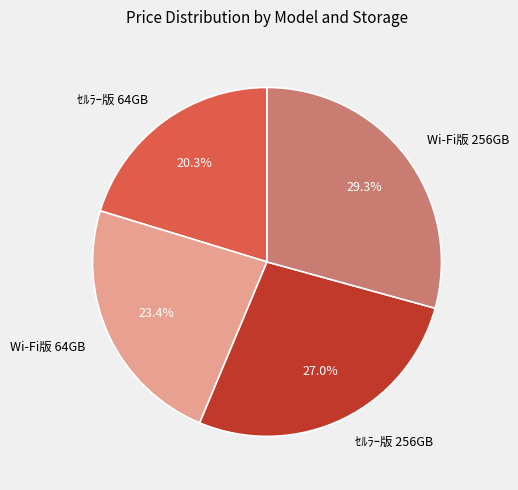

True or false: ｾﾙﾗｰ版 64GB accounts for 20% of the total.

True